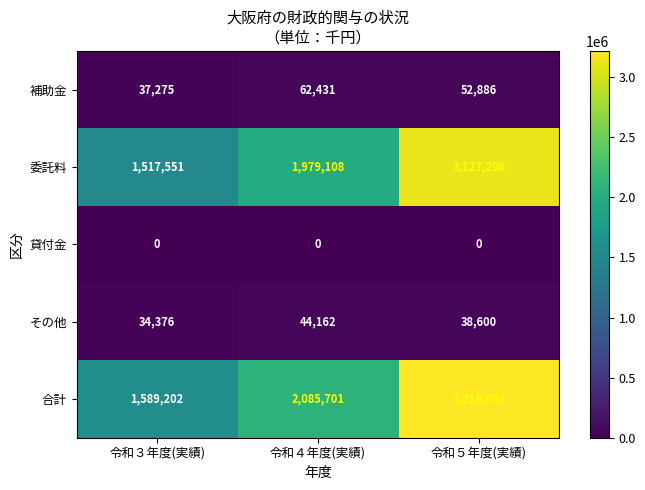

The 委託料 series shows 1517551 at 令和３年度(実績). True or false?

True